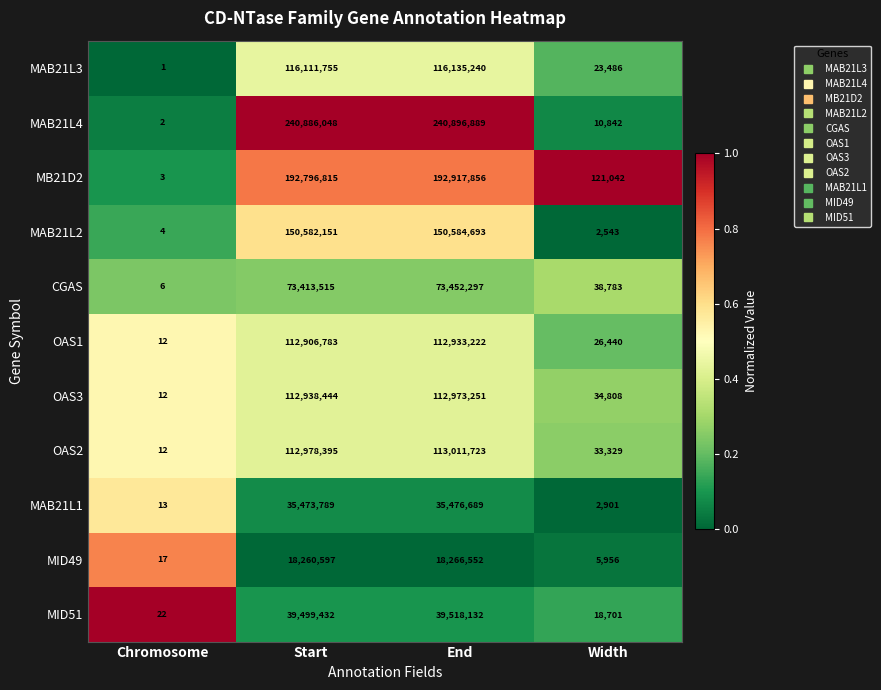

What is the total value across all series at Width?

318831